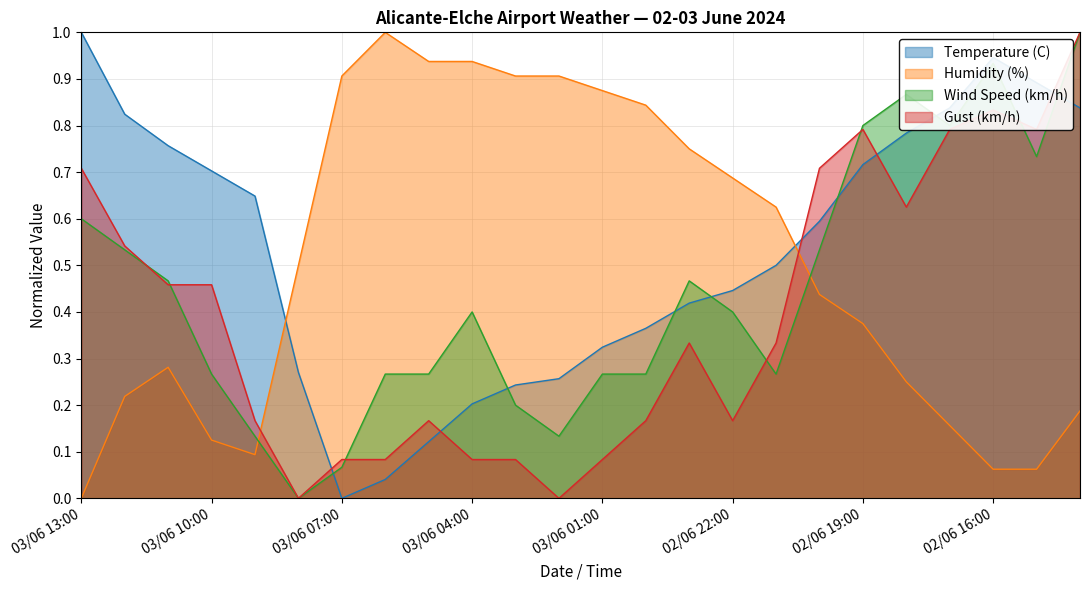

What is the total value across all series at 02/06 20:00?

2.3